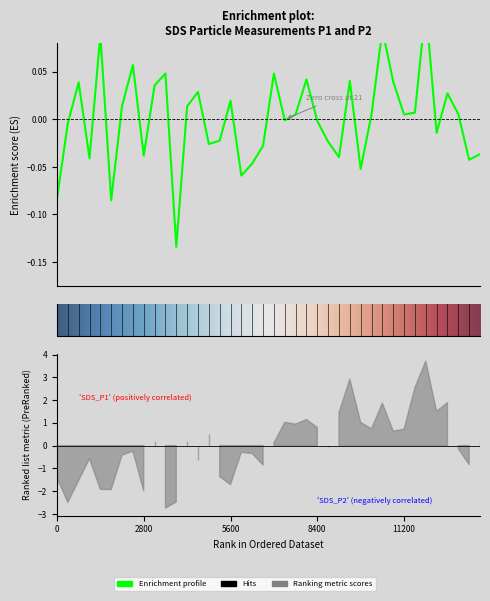

How many data points are less than 0?

19